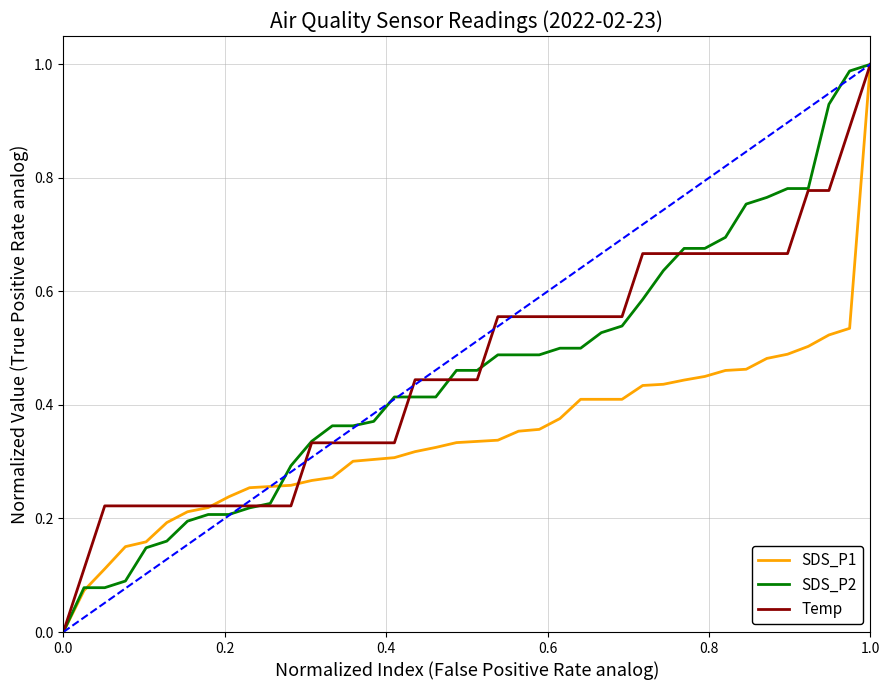

Which series ends up on top after the final intersection of SDS_P2 and Temp?

SDS_P2